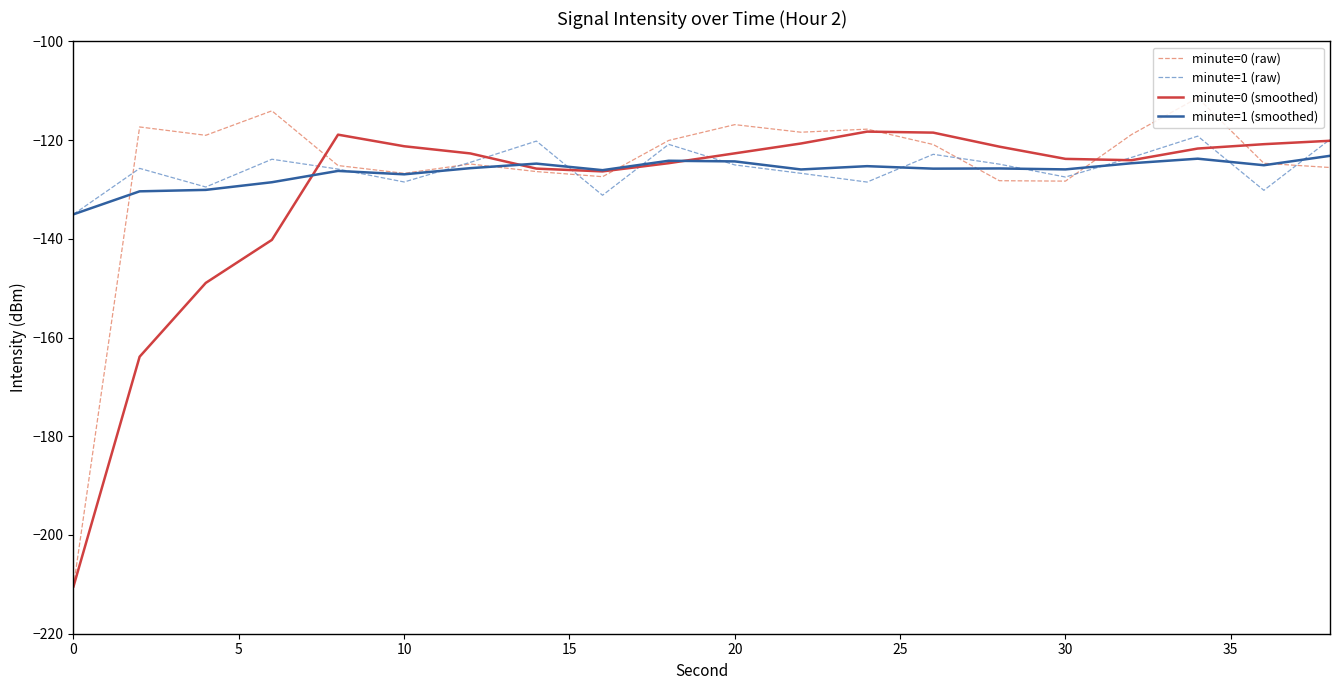

Which series has the largest range (max minus min)?

minute=0 (raw)